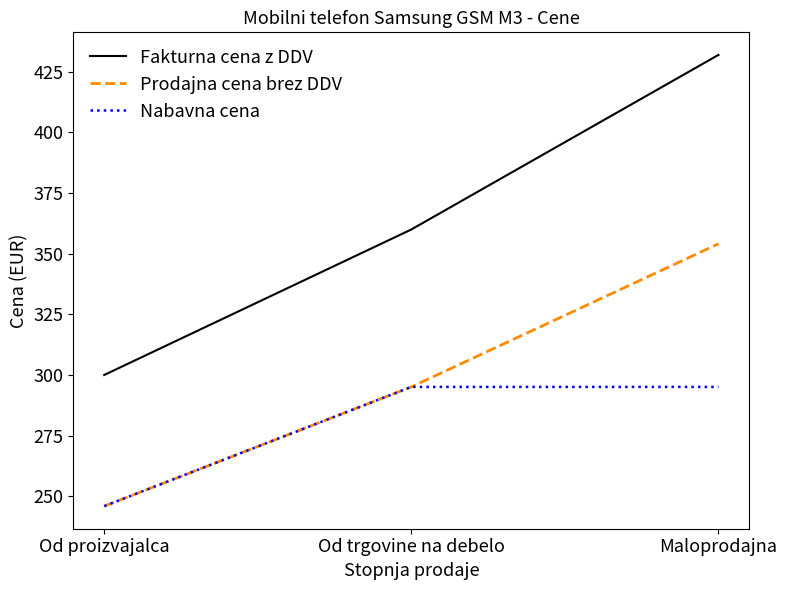

List the series in order of their peak value, lowest first.

Nabavna cena, Prodajna cena brez DDV, Fakturna cena z DDV